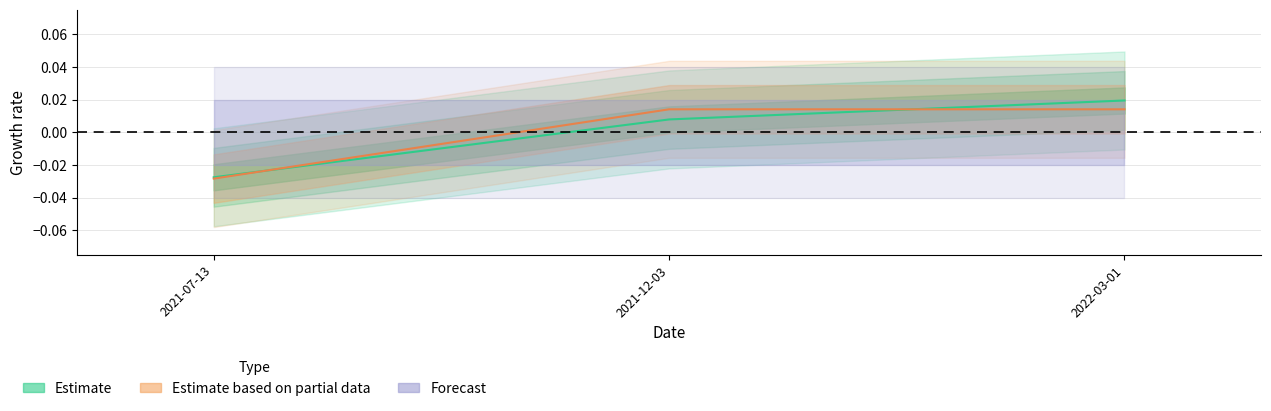

At which label does Estimate based on partial data first exceed 0?

2021-12-03